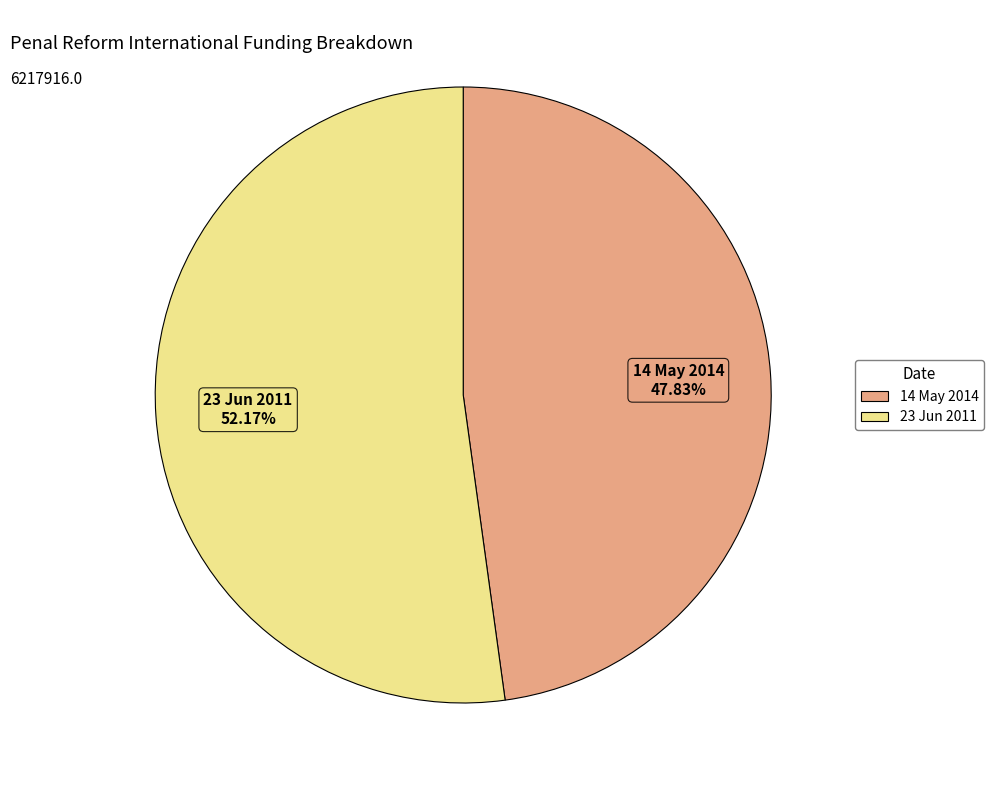

Is it true that 23 Jun 2011 is 52% of the pie?

True